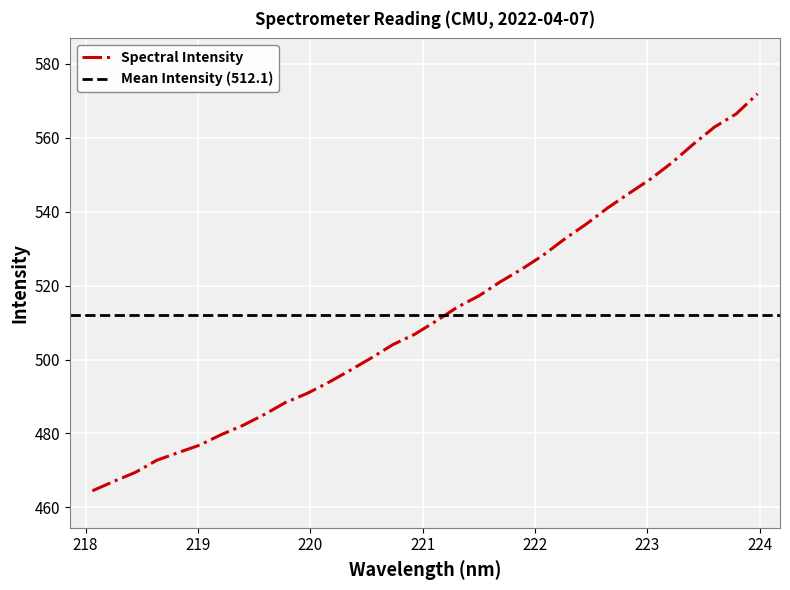

What position from the right is 220.3533?

20